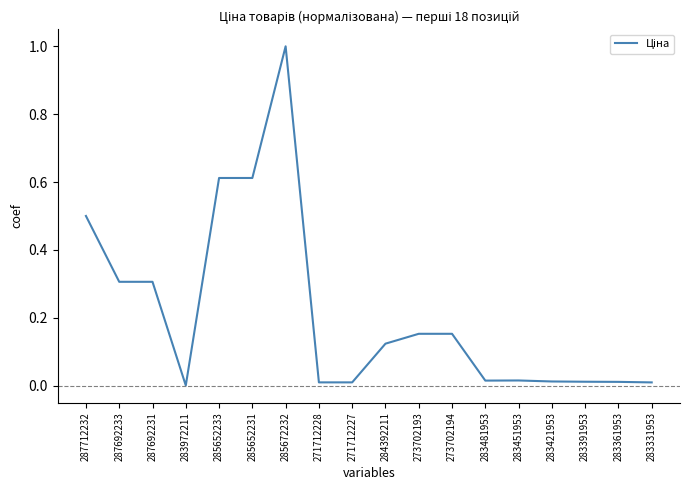

The value at 285652231 is 1.0. True or false?

False